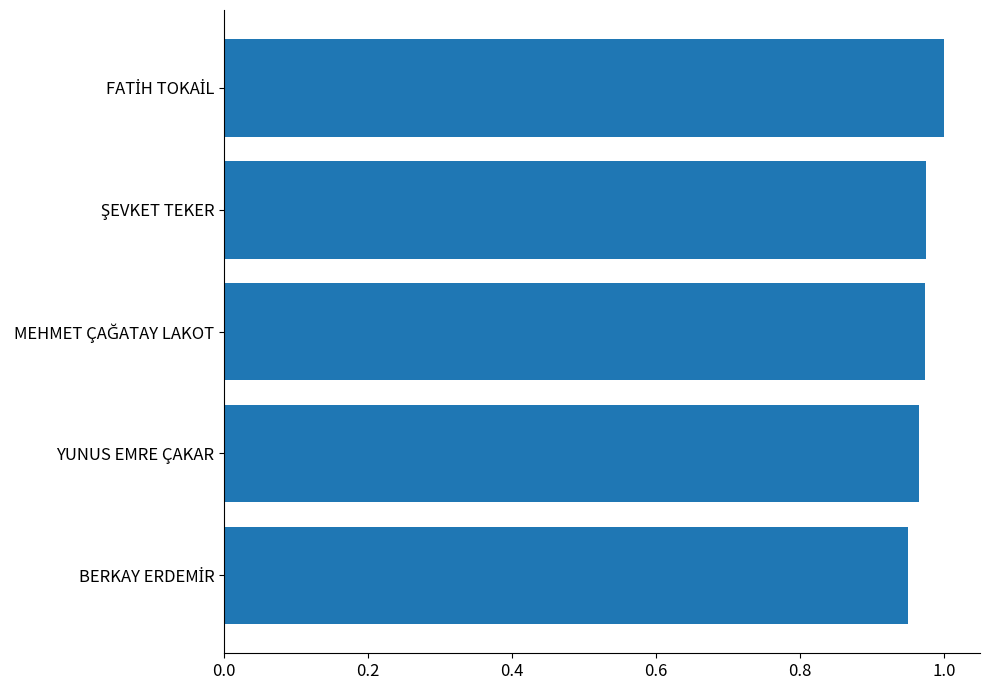

How many data points does each series have?

5